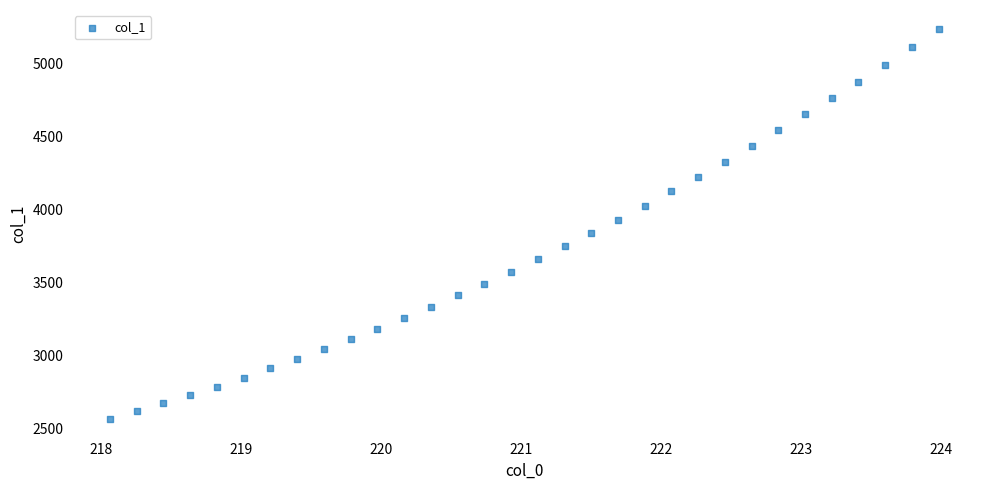

What is the range of Y values (max minus min)?

2672.6